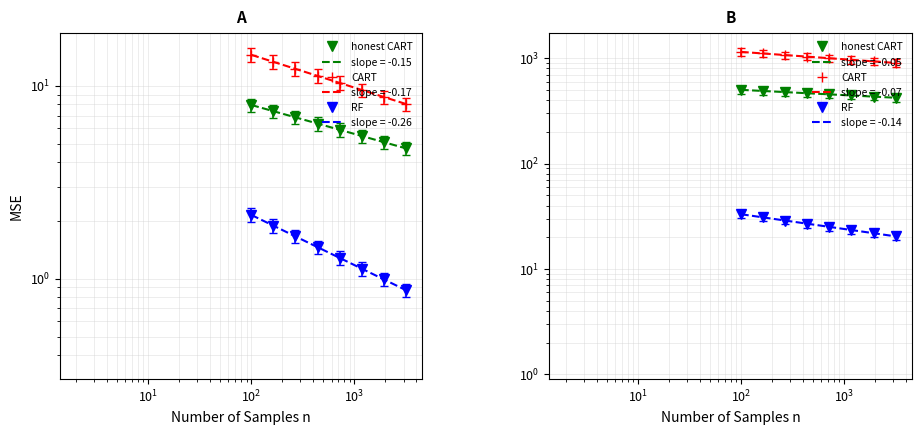

What is the sum of all honest CART values?

3683.7